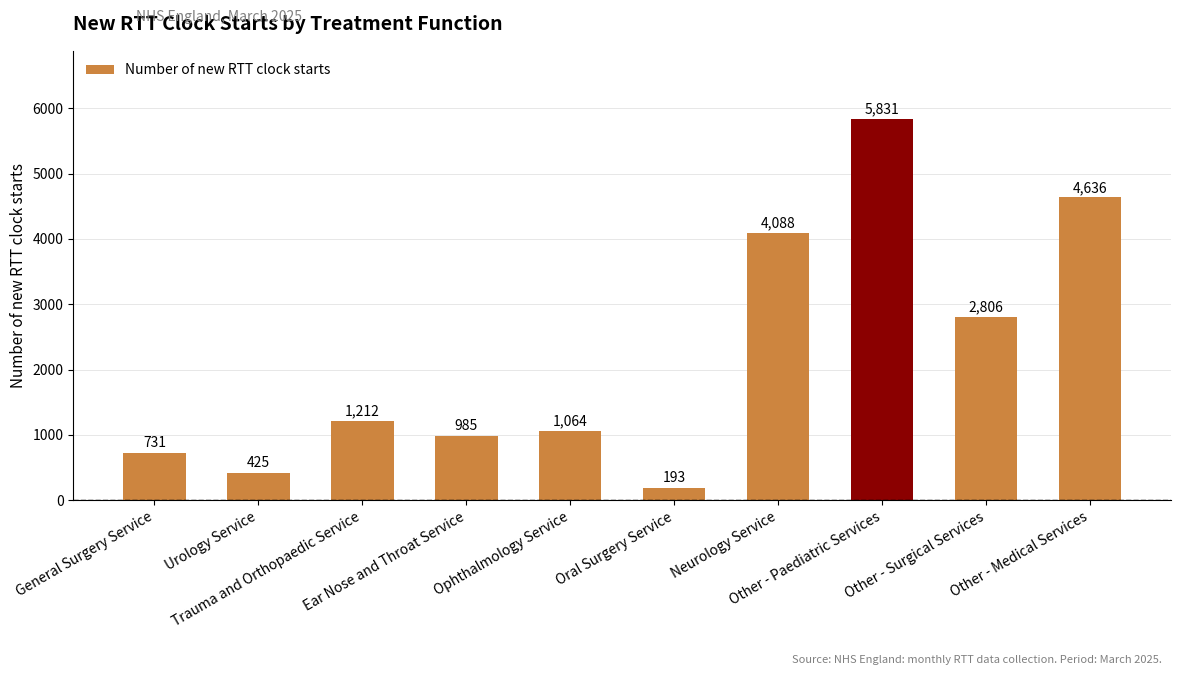

How many distinct data groups are displayed?

1